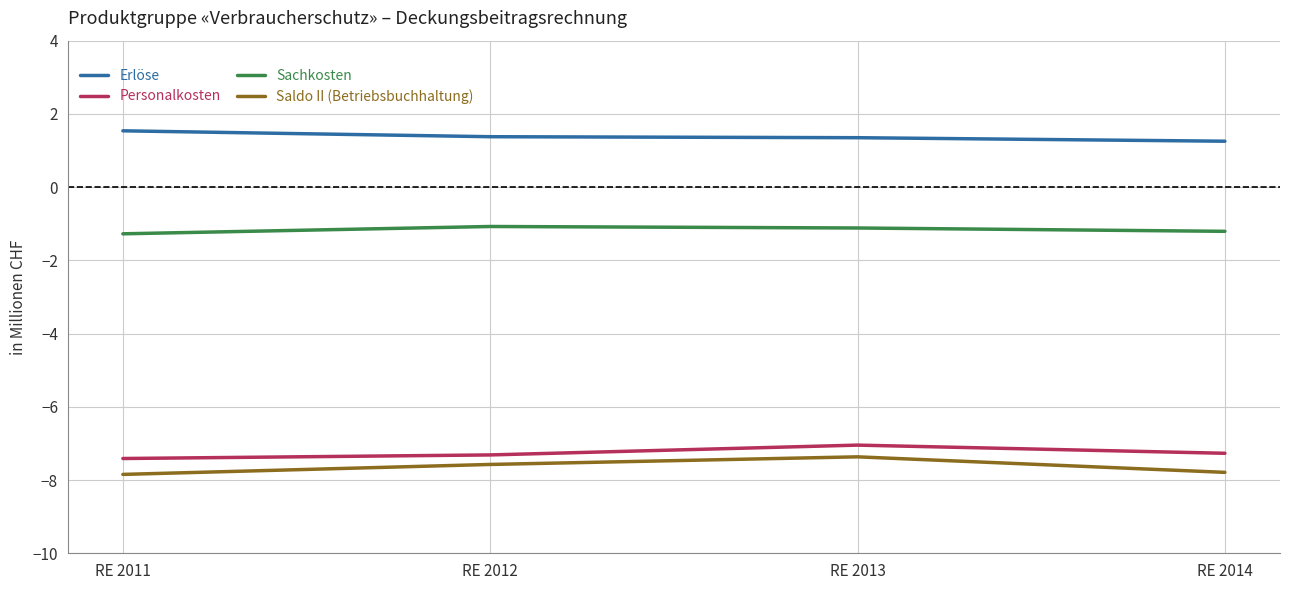

What are all the series names shown in the legend?

Erlöse, Personalkosten, Sachkosten, Saldo II (Betriebsbuchhaltung)